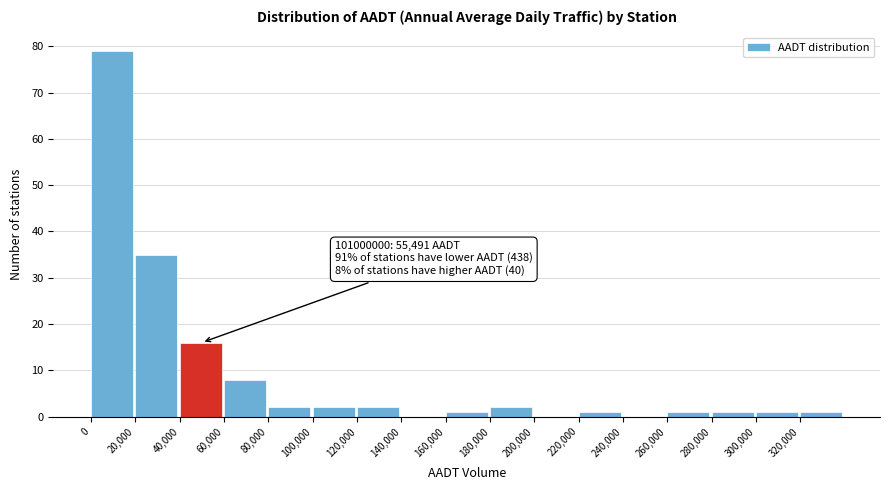

Over which range of the x-axis is the bar tallest?

0 to 20000